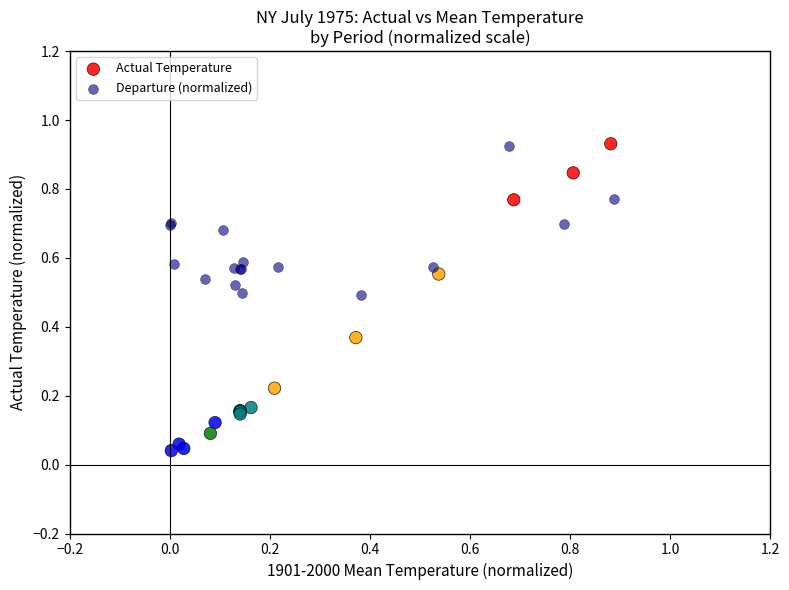

Which series has the widest spread of Y values?

Actual Temperature